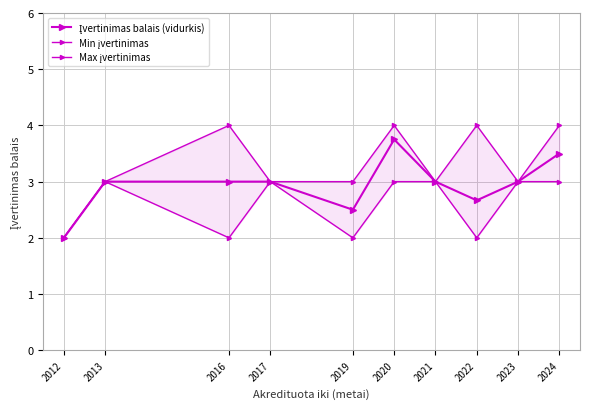

What is the difference between the Įvertinimas balais (vidurkis) values at 2022 and 2020?

1.1